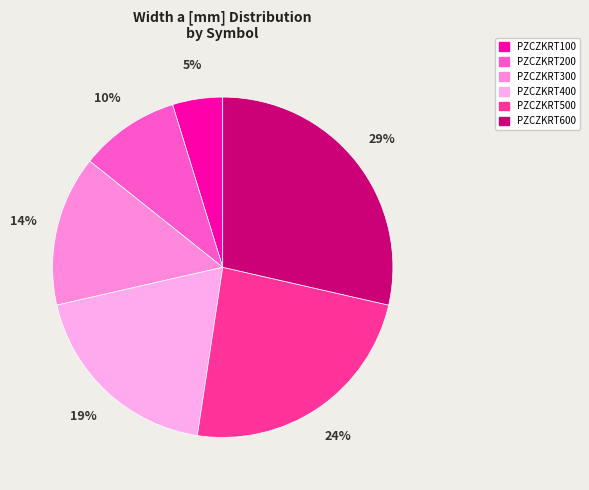

How many segments does this pie chart have?

6